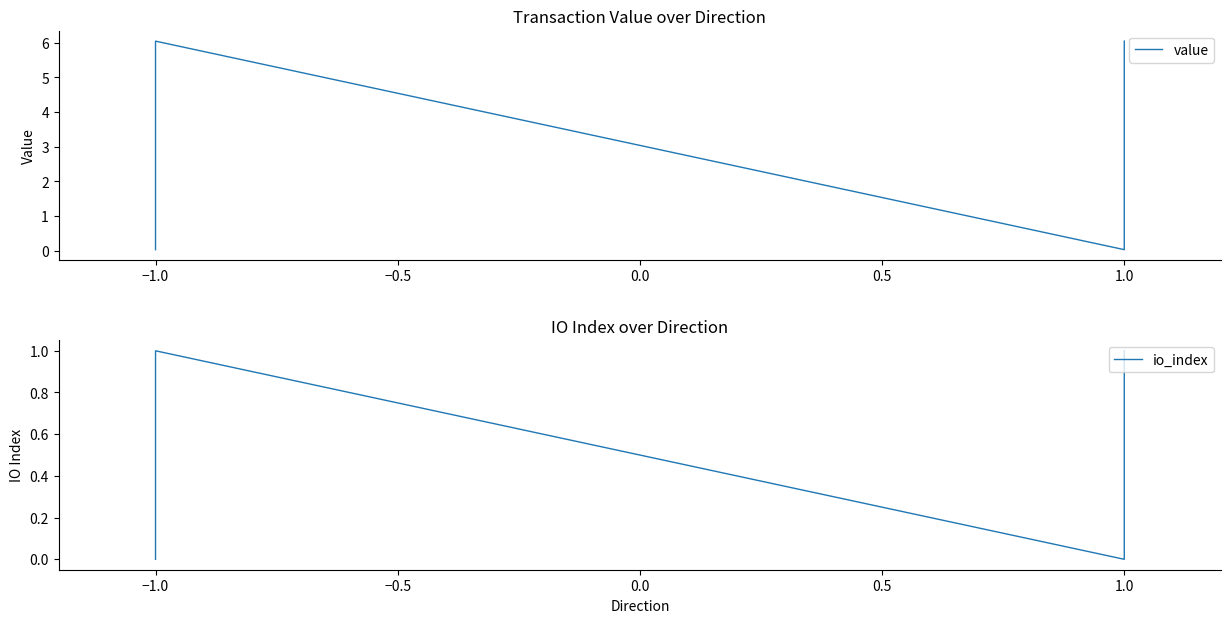

Rank the series at 1.0 from highest to lowest value.

value, io_index